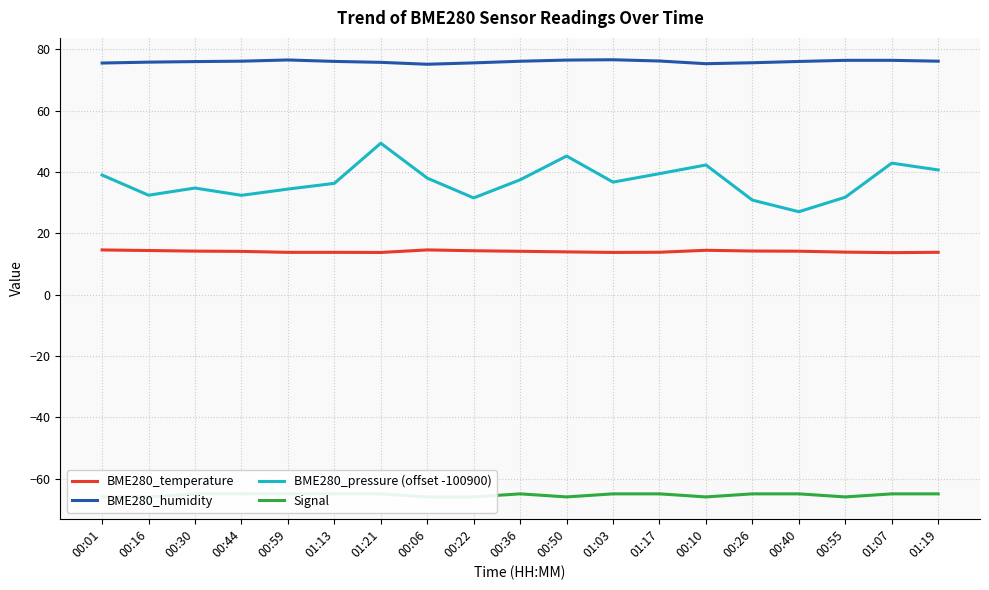

How many series are shown in this chart?

4